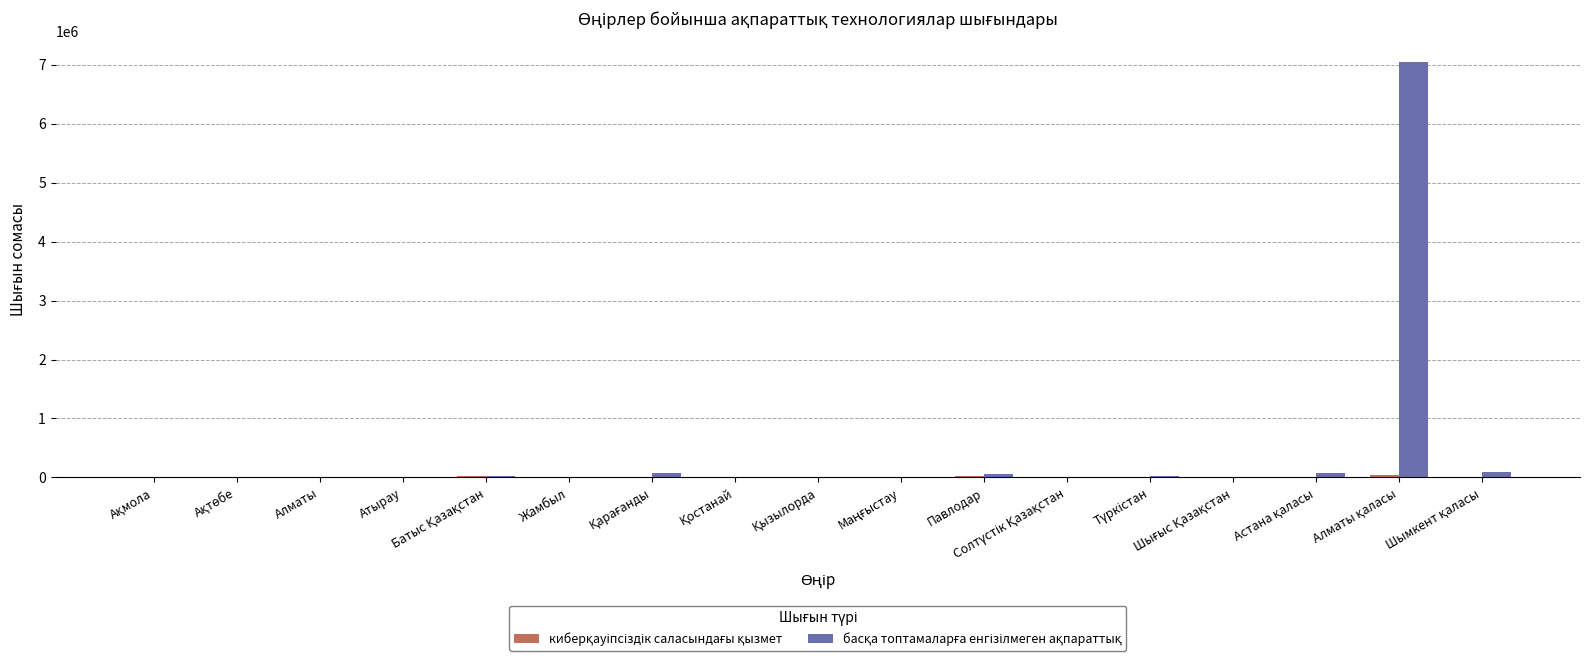

What is the maximum value shown in the chart?

7045842.1